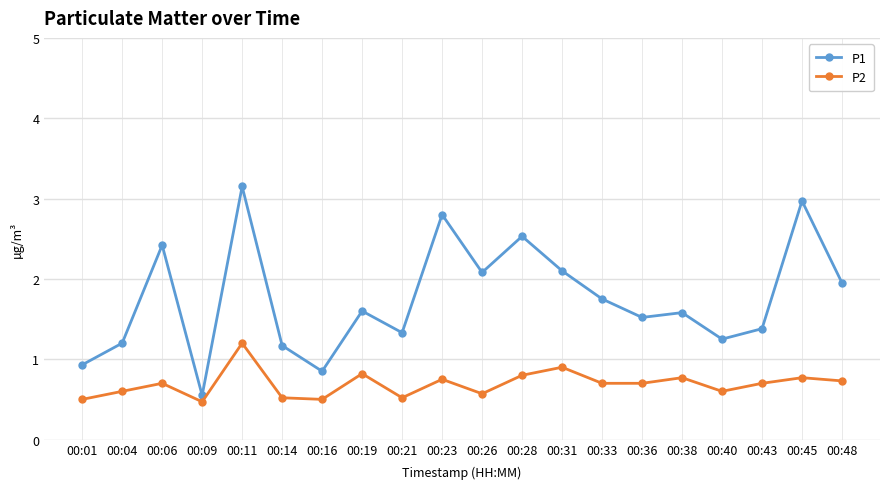

Is the value of P1 at 00:06 greater than the value of P2 at 00:23?

Yes